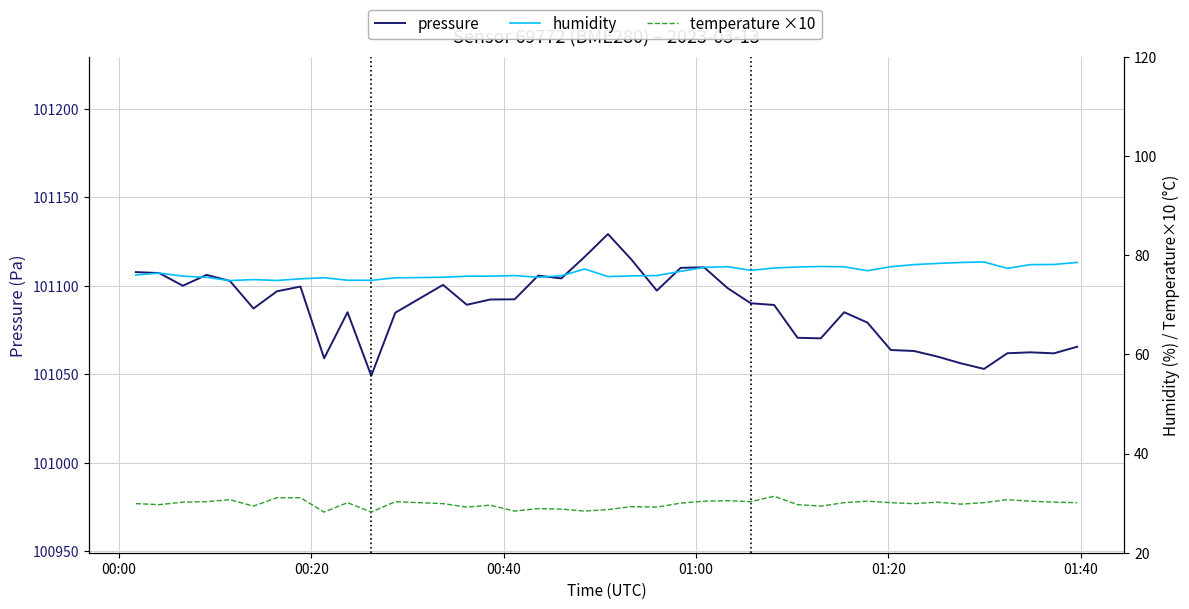

In humidity, how many points are higher than both neighbors (excluding endpoints)?

8